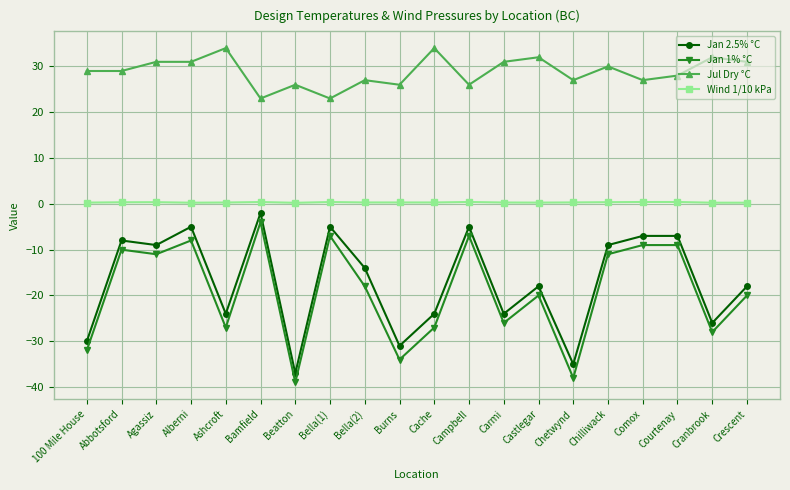

At how many categories does at least one series exceed 3?

20